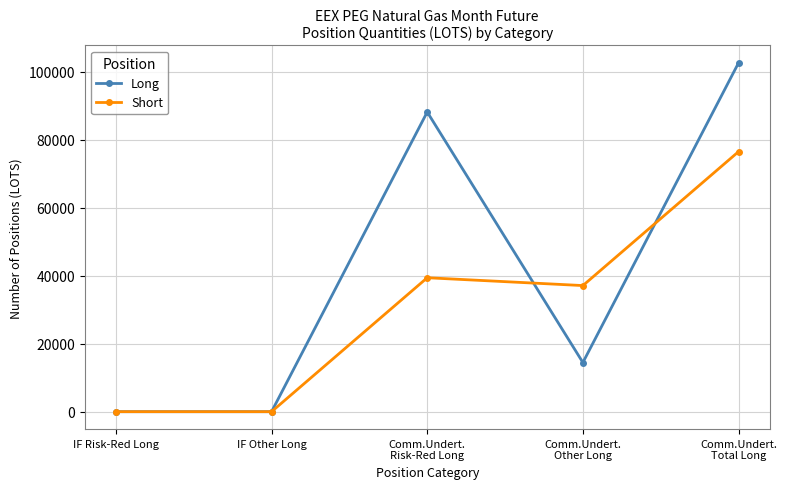

True or false: Long has more than 0 points higher than both neighbors.

True